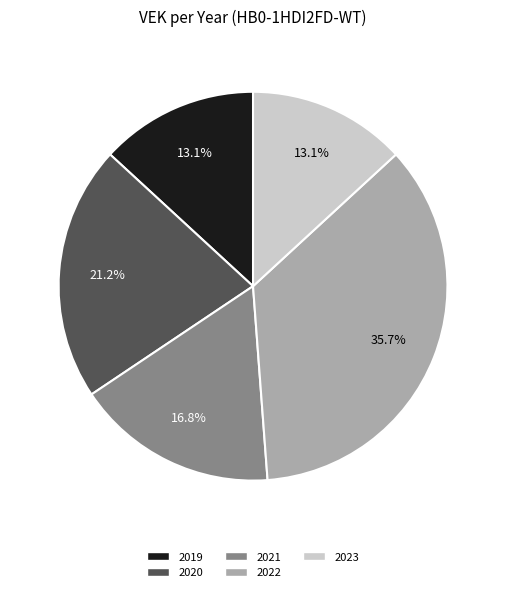

Does any single category account for the majority?

No